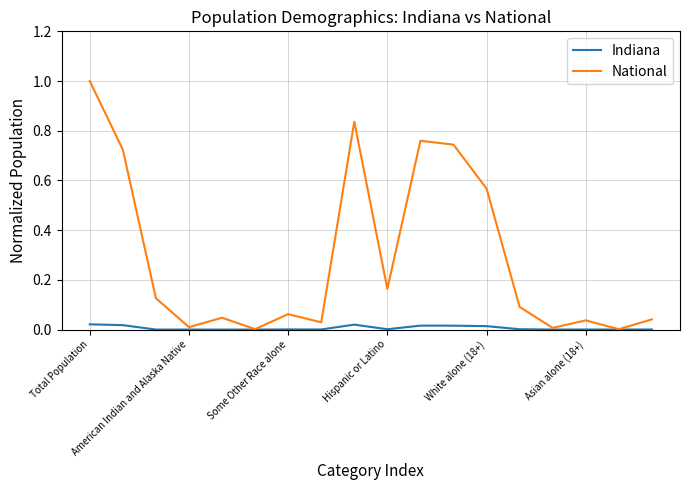

Which series has the largest total across all categories?

National